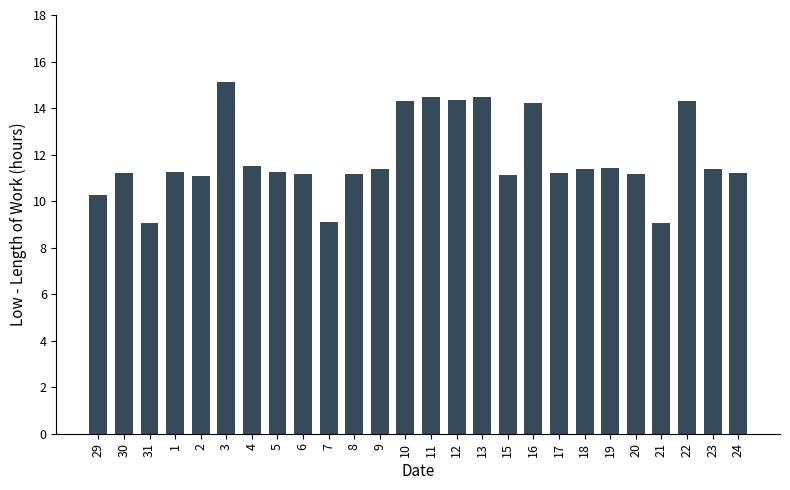

What is the greatest value displayed?

15.1